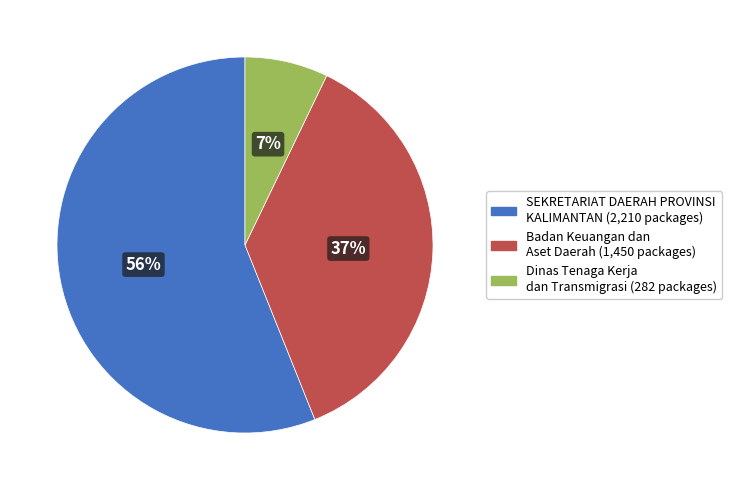

How many segments does this pie chart have?

3